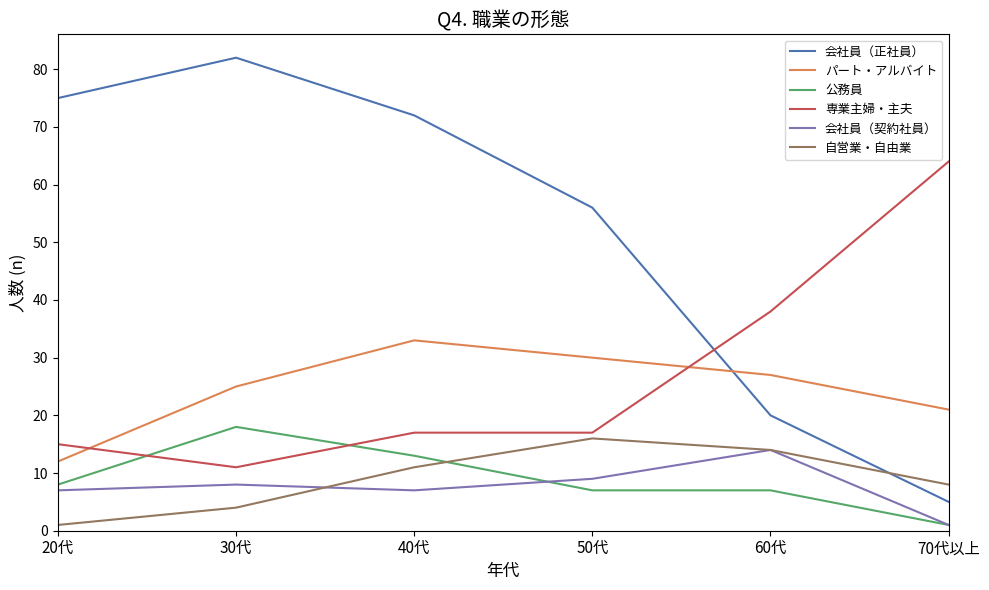

The value of パート・アルバイト at 30代 is 25. True or false?

True